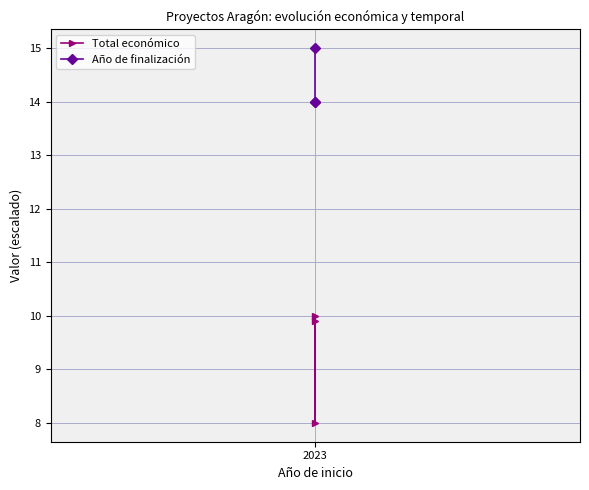

What is the total value across all series at 2023?

23.9